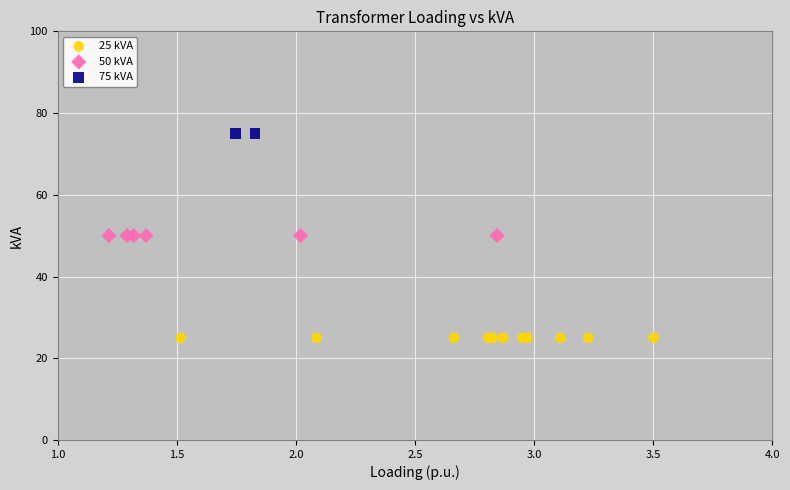

What are all the series names shown in the legend?

25 kVA, 50 kVA, 75 kVA